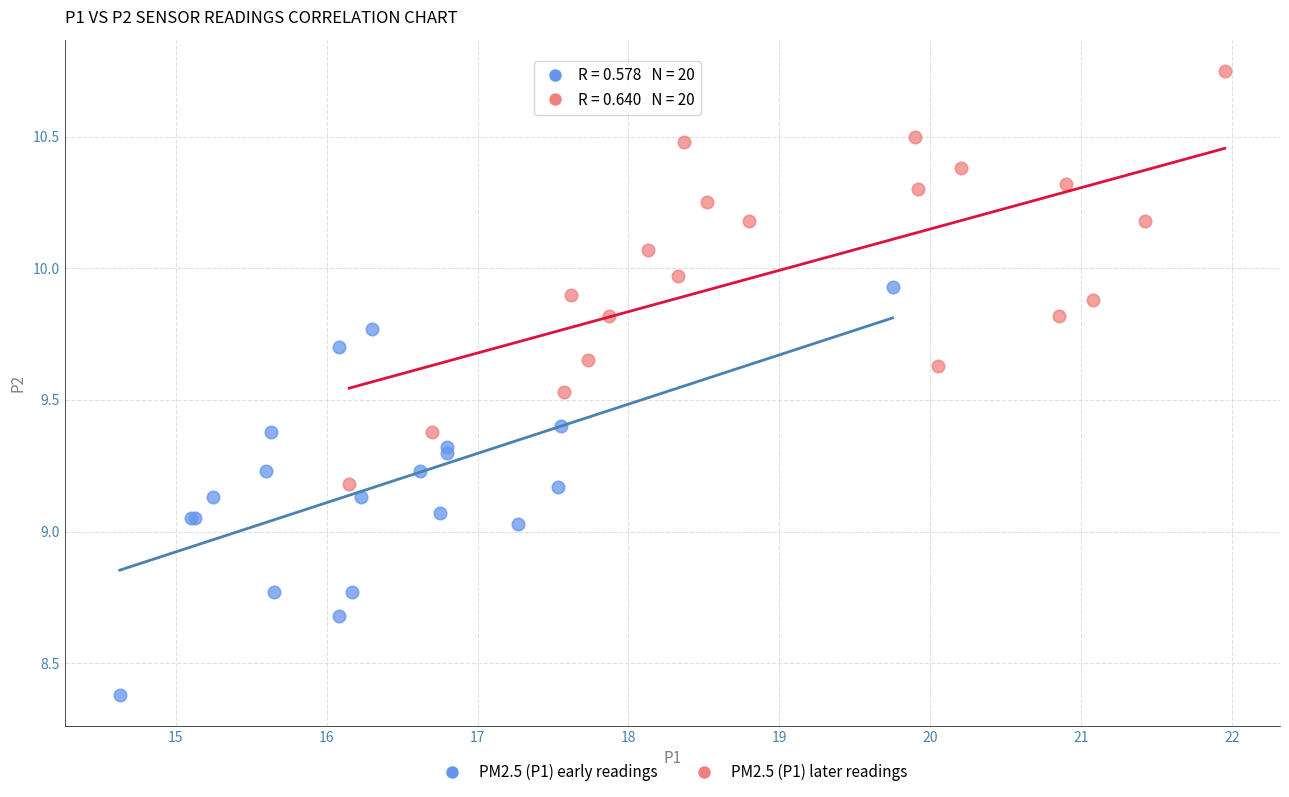

Which series contains the highest Y value?

PM2.5 (P1) later readings